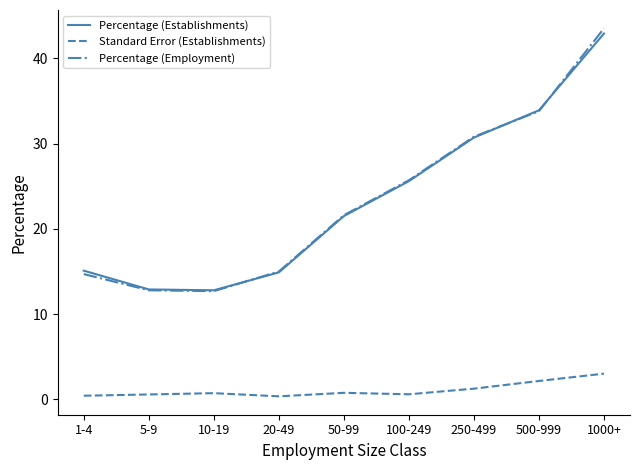

Where is Percentage (Establishments) nearest to the value 27?

100-249